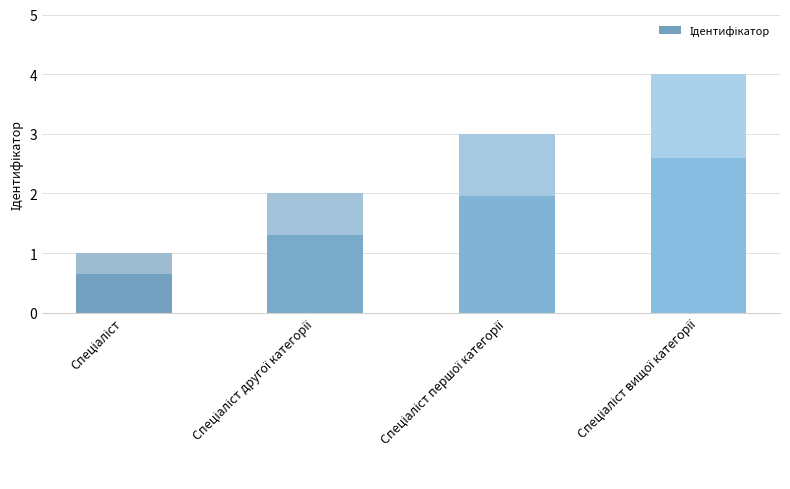

The chart shows a value of 1 at Спеціаліст другої категорії. True or false?

False